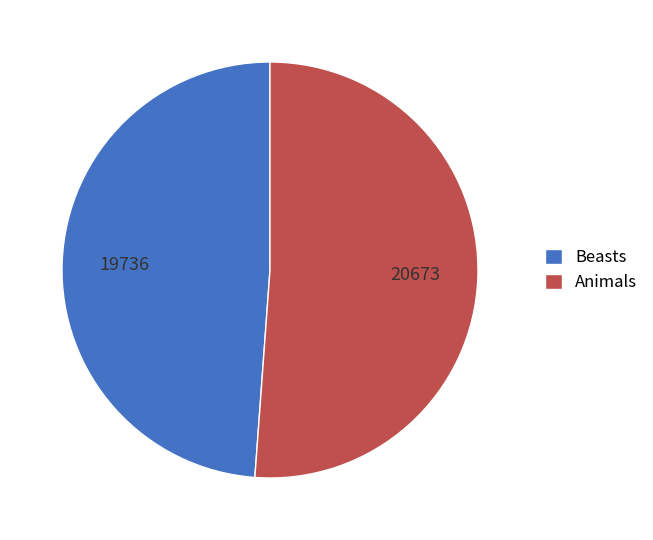

Which slice is the largest?

Animals